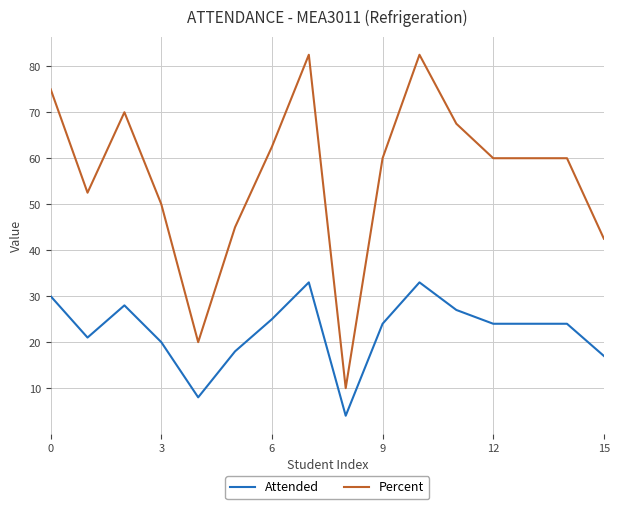

Reading left to right, transcribe all the data shown in this chart.

Attended: 30.0	21.0	28.0	20.0	8.0	18.0	25.0	33.0	4.0	24.0	33.0	27.0	24.0	24.0	24.0	17.0
Percent: 75.0	52.5	70.0	50.0	20.0	45.0	62.5	82.5	10.0	60.0	82.5	67.5	60.0	60.0	60.0	42.5